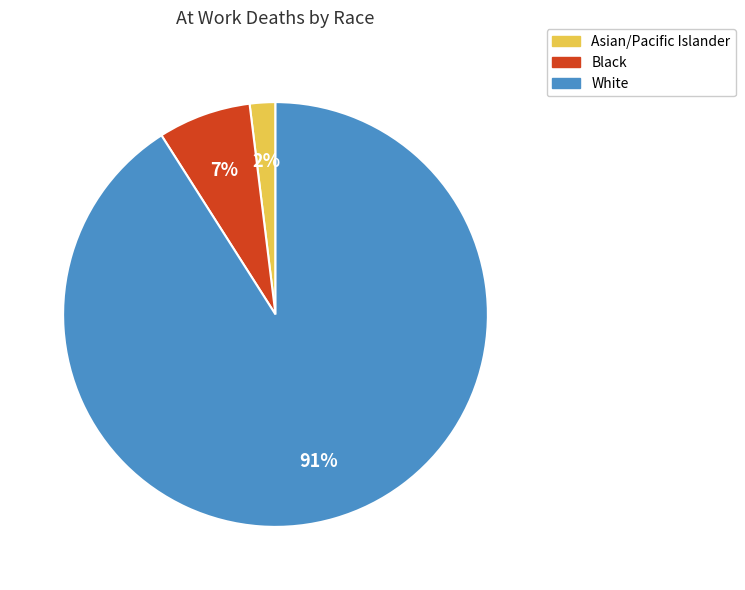

Does any single category account for the majority?

Yes